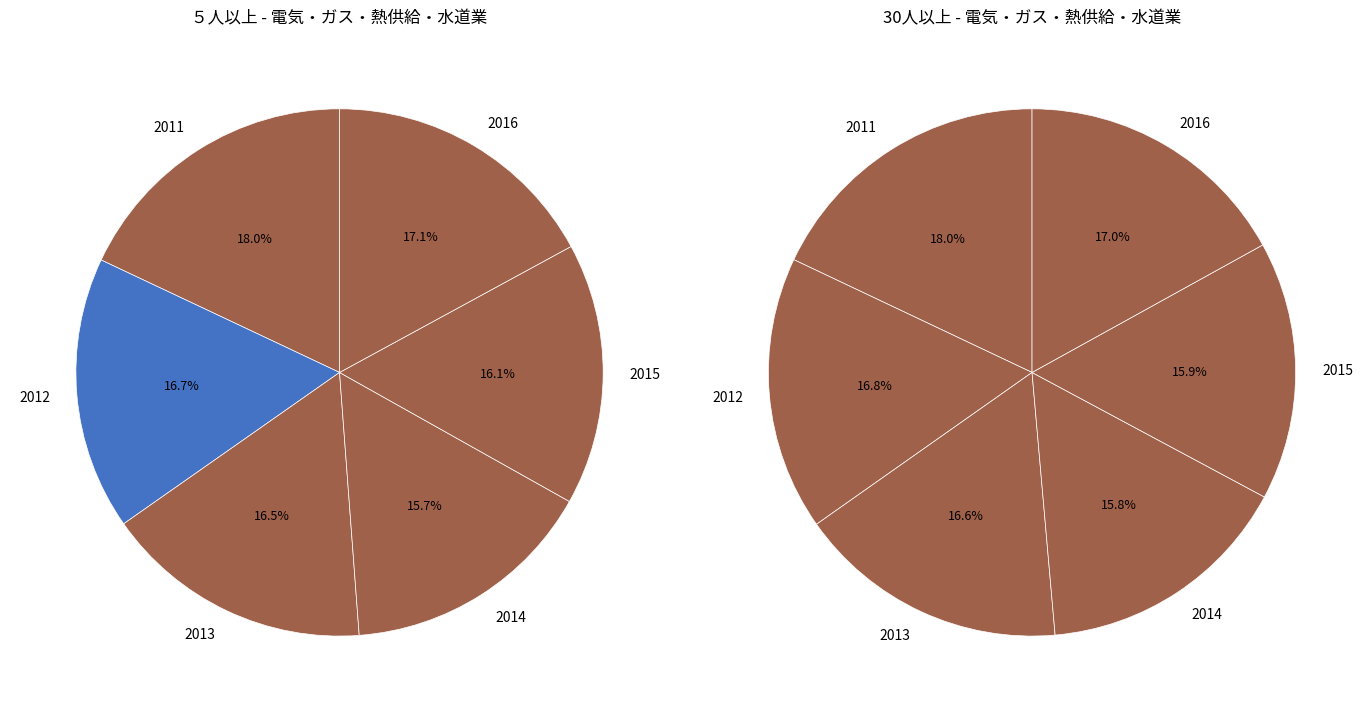

Is there any slice that represents more than half of the pie?

No